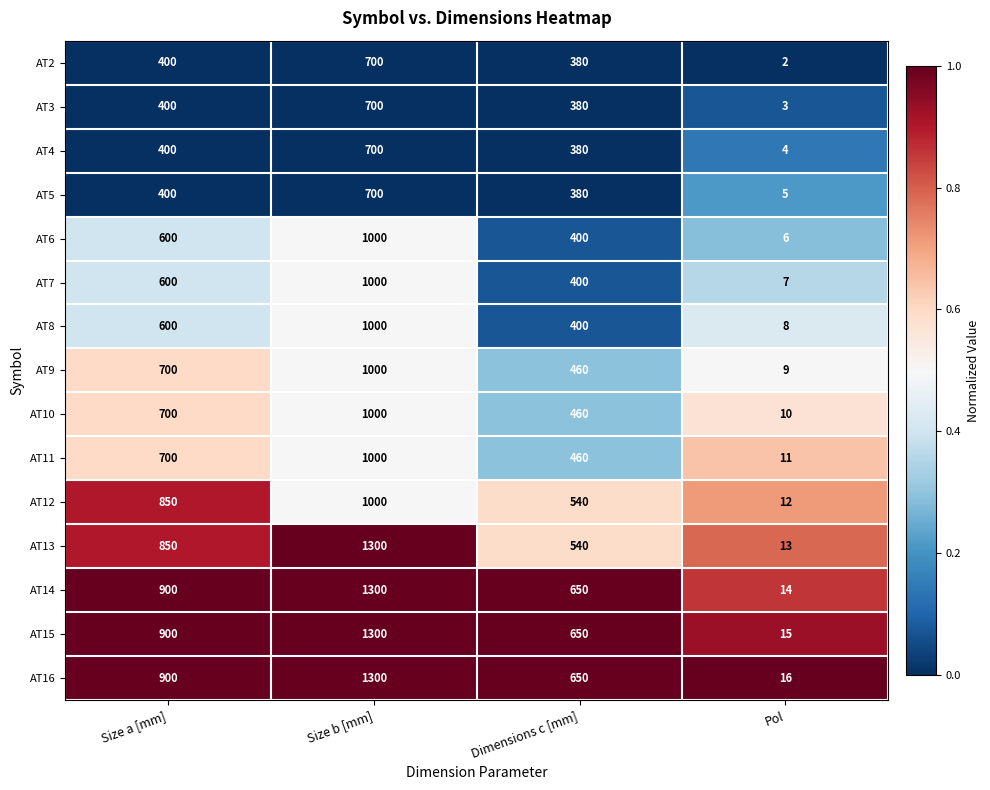

Which series has the largest range (max minus min)?

AT13